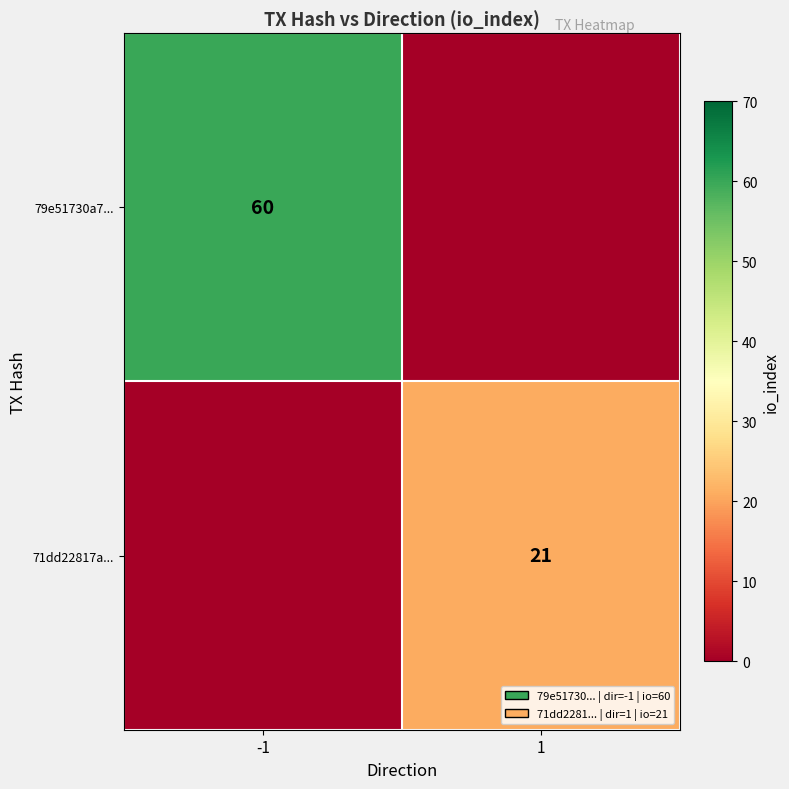

Which category has the lowest value across all series?

1